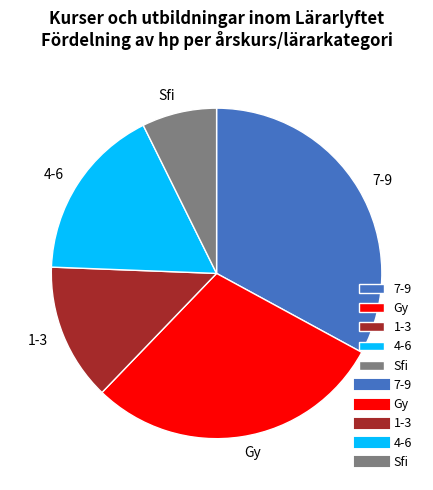

The 7-9 slice represents 33% of the pie. True or false?

True